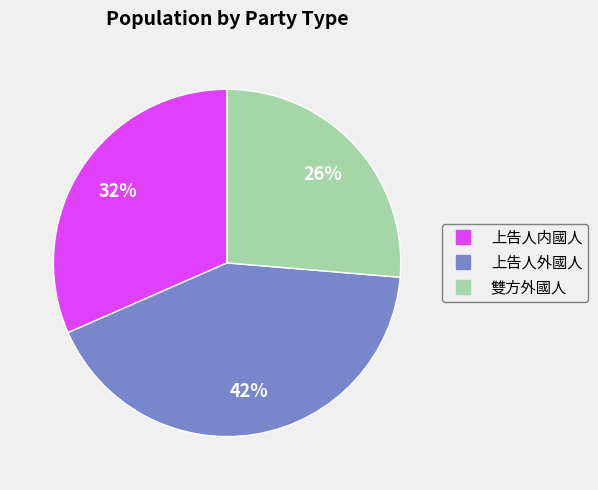

Which category has the smallest portion of the pie?

雙方外國人